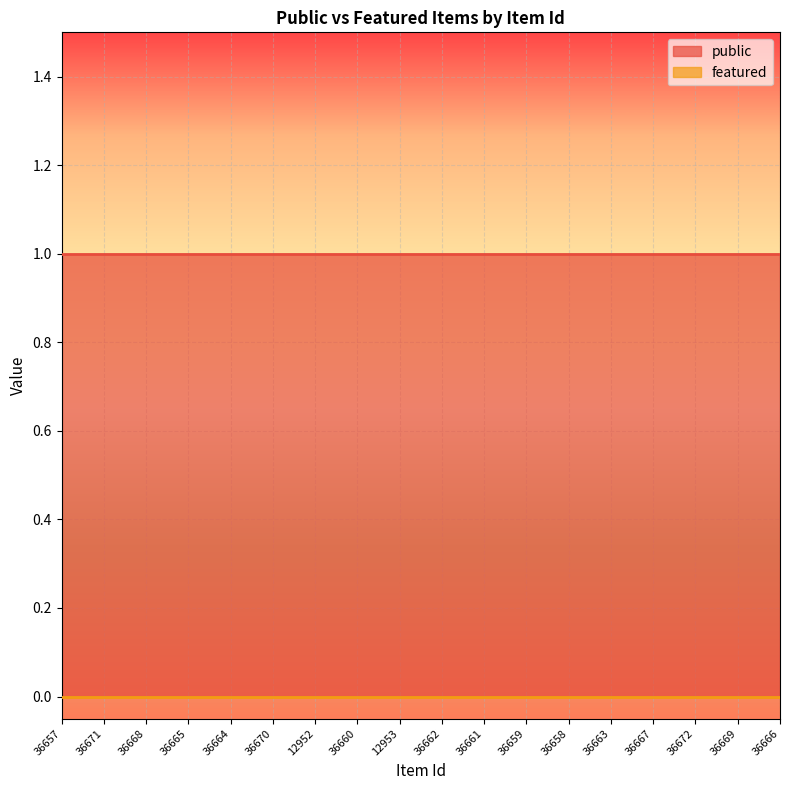

Rank the series at 36665 from lowest to highest value.

featured, public